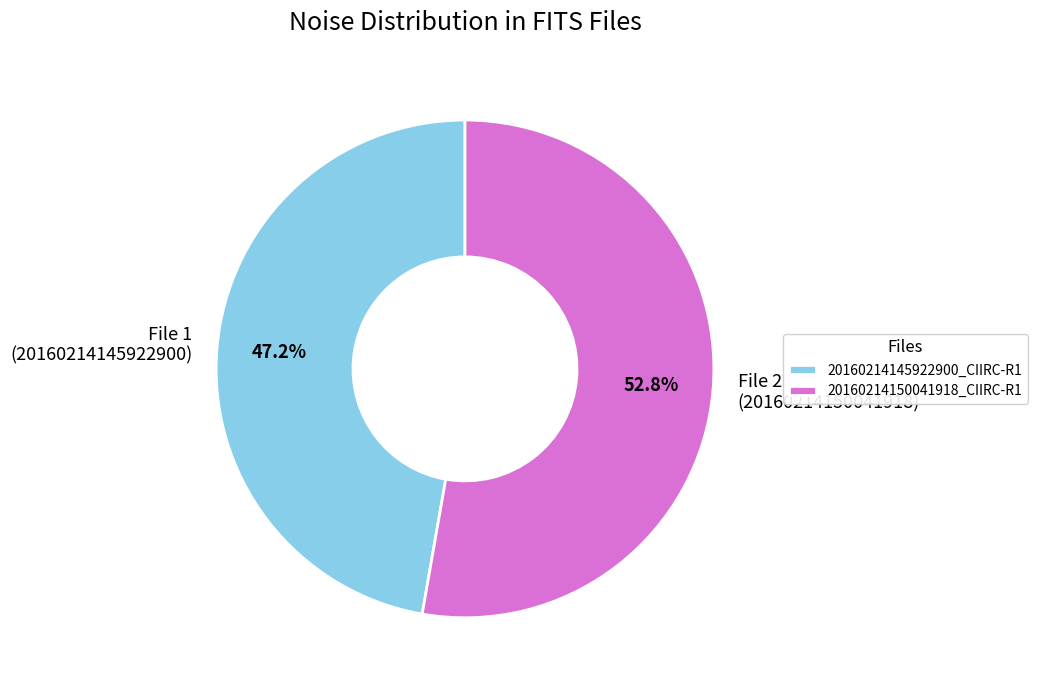

Does File 1 (20160214145922900) represent more than half of the total?

No